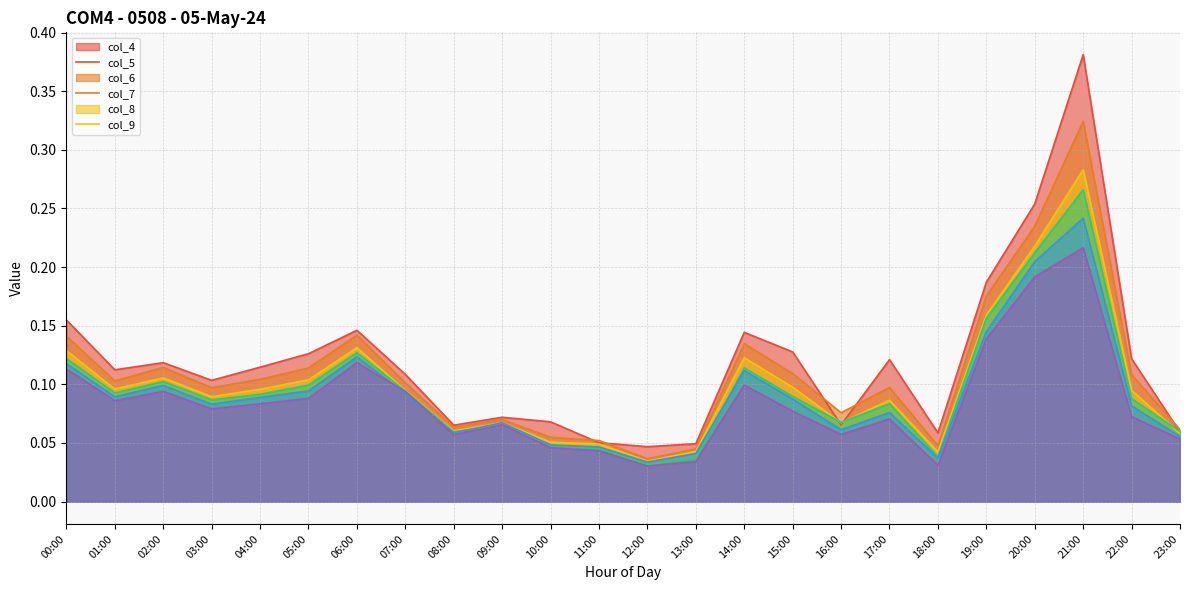

Does the chart display data point markers on the line(s)?

No